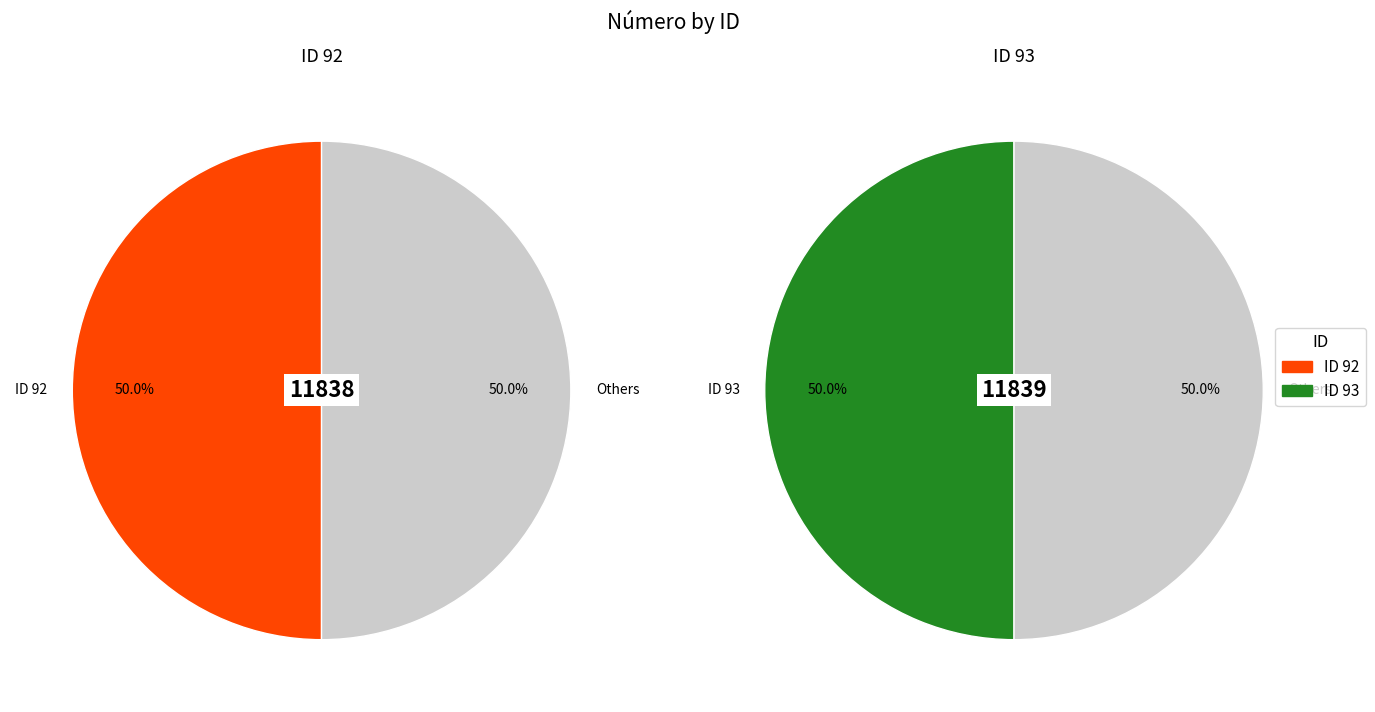

To the nearest percent, what percentage of the pie is ID 93?

50%